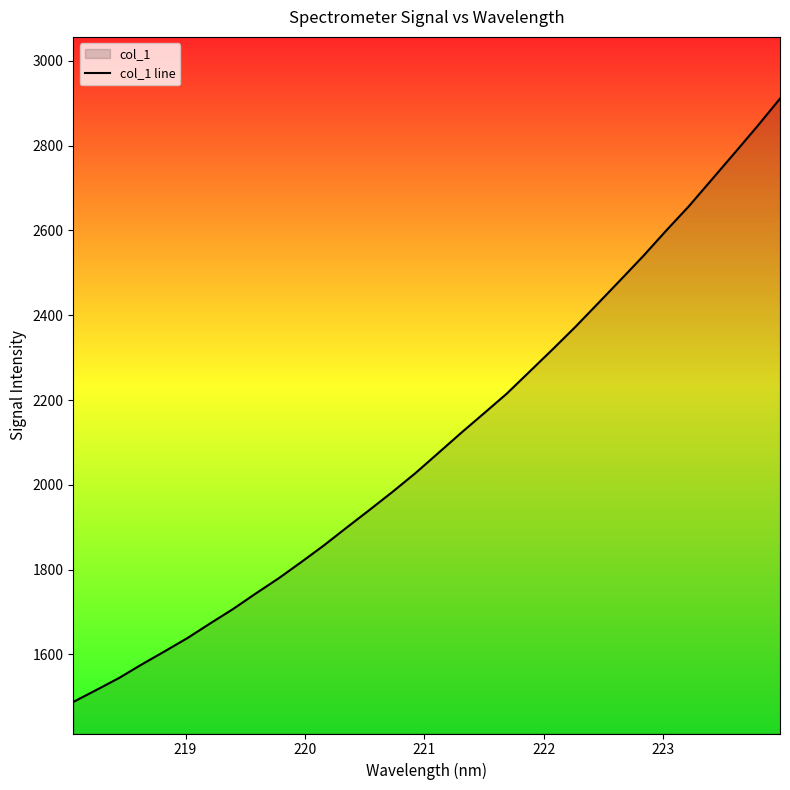

What is the difference between the maximum and minimum values?

1422.7